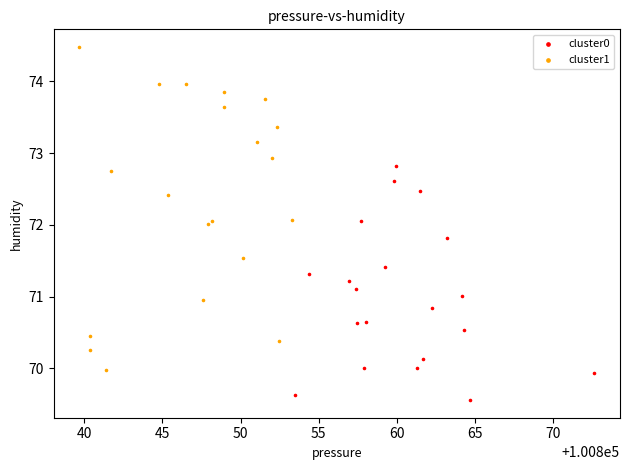

Which series reaches the minimum Y coordinate?

cluster0